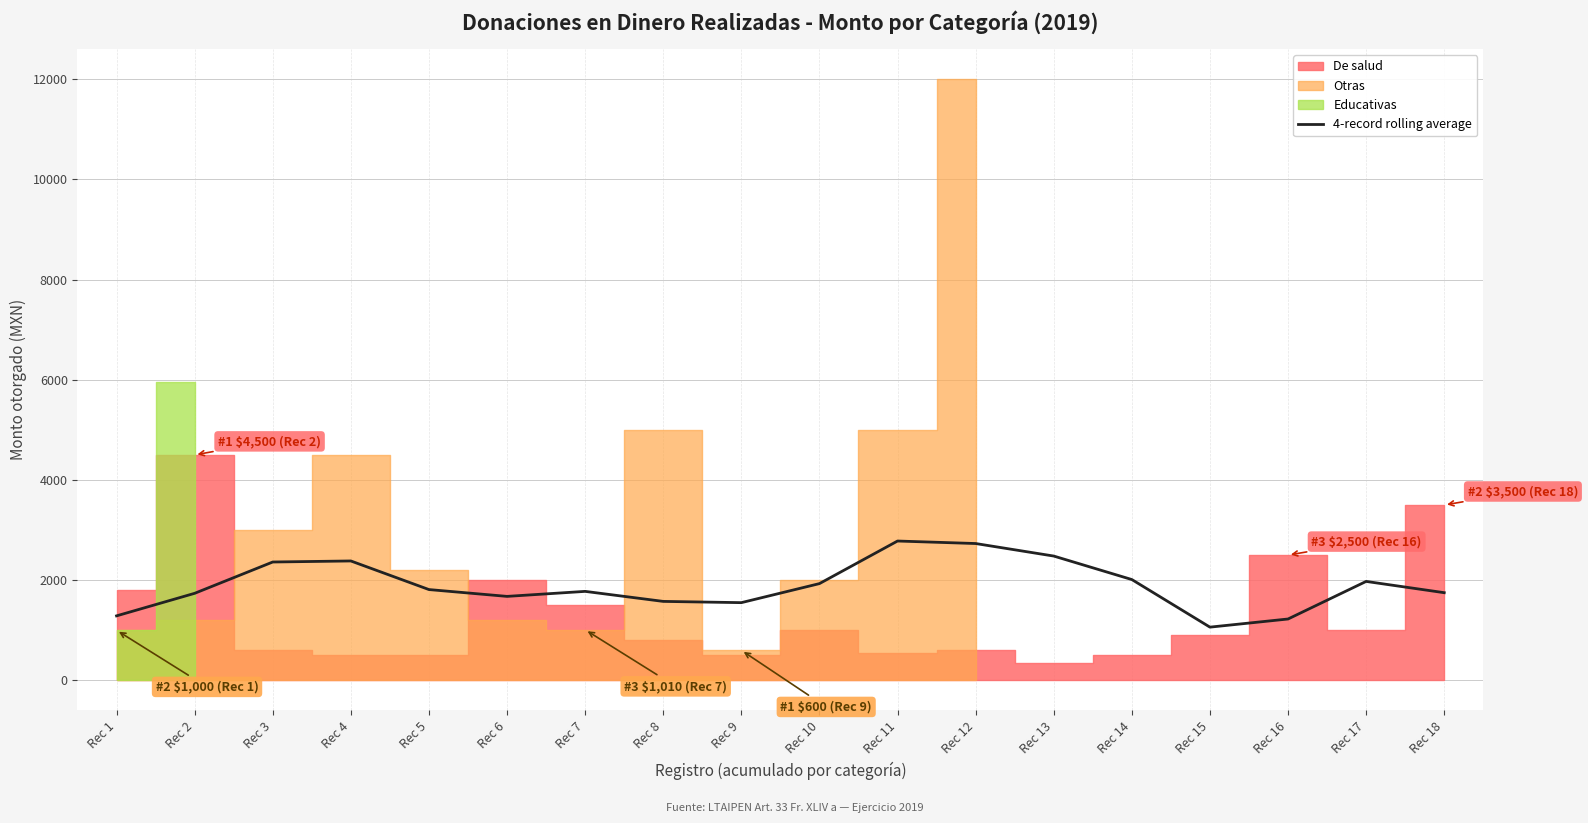

Reading right to left, transcribe all the data shown in this chart.

Rec 18=1750.0	Rec 17=1975.0	Rec 16=1225.0	Rec 15=1062.5	Rec 14=2012.5	Rec 13=2481.2	Rec 12=2731.2	Rec 11=2781.2	Rec 10=1931.2	Rec 9=1551.2	Rec 8=1576.2	Rec 7=1776.2	Rec 6=1676.2	Rec 5=1812.5	Rec 4=2383.3	Rec 3=2362.5	Rec 2=1737.5	Rec 1=1287.5